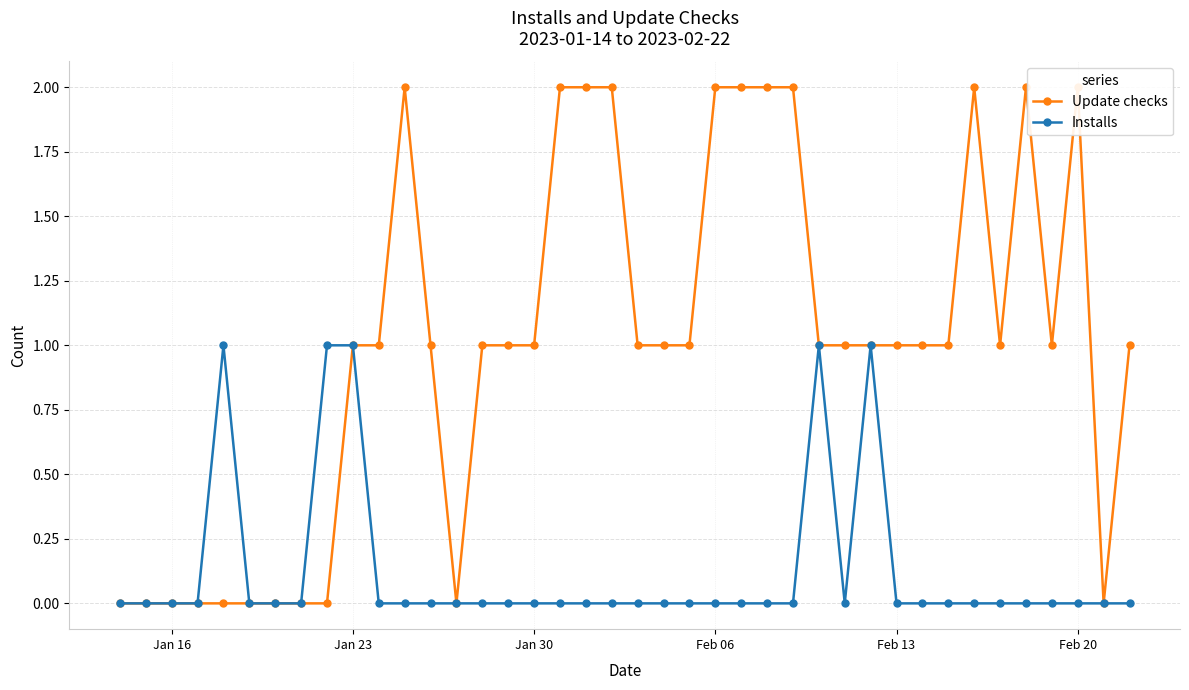

What is the sum of all Update checks values?

40